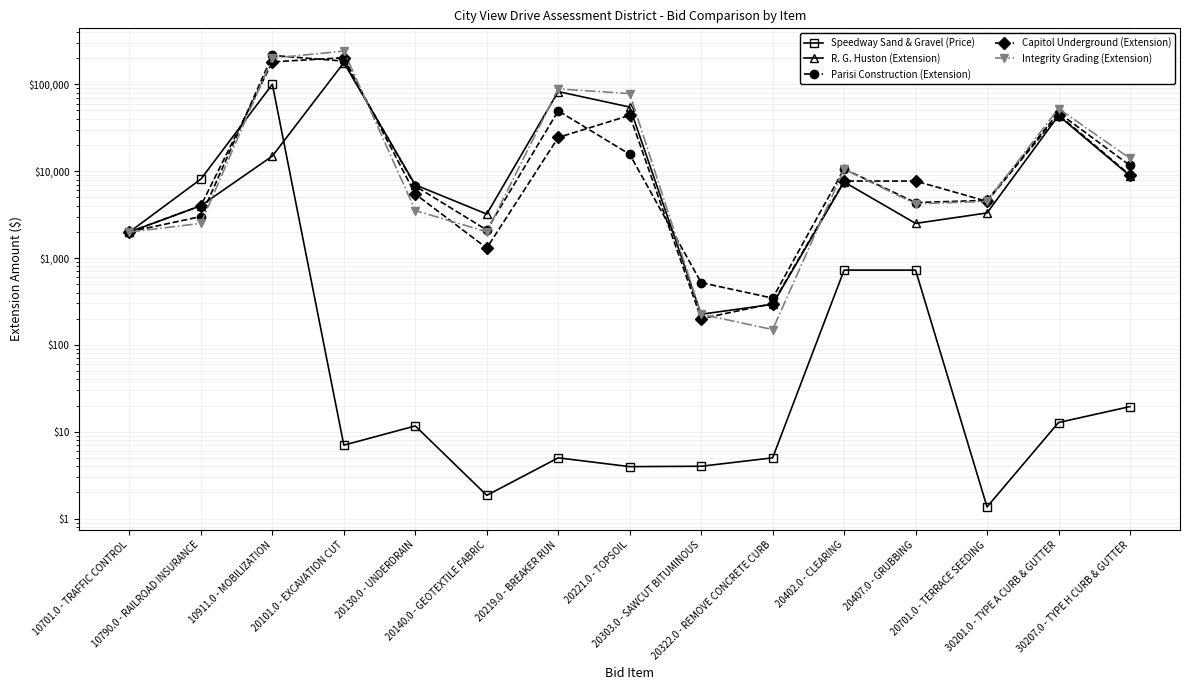

Between 30207.0 - TYPE H CURB & GUTTER and 20701.0 - TERRACE SEEDING, which is larger?

30207.0 - TYPE H CURB & GUTTER